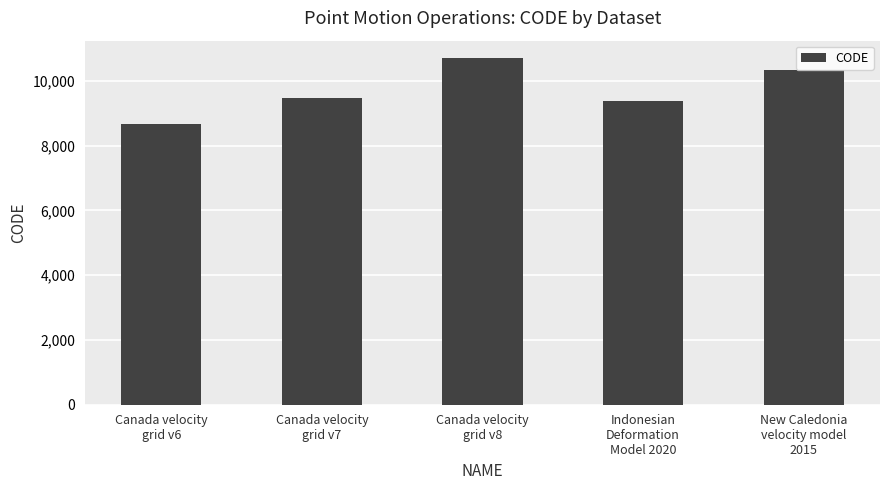

What is the difference between the second highest and second lowest values?

948